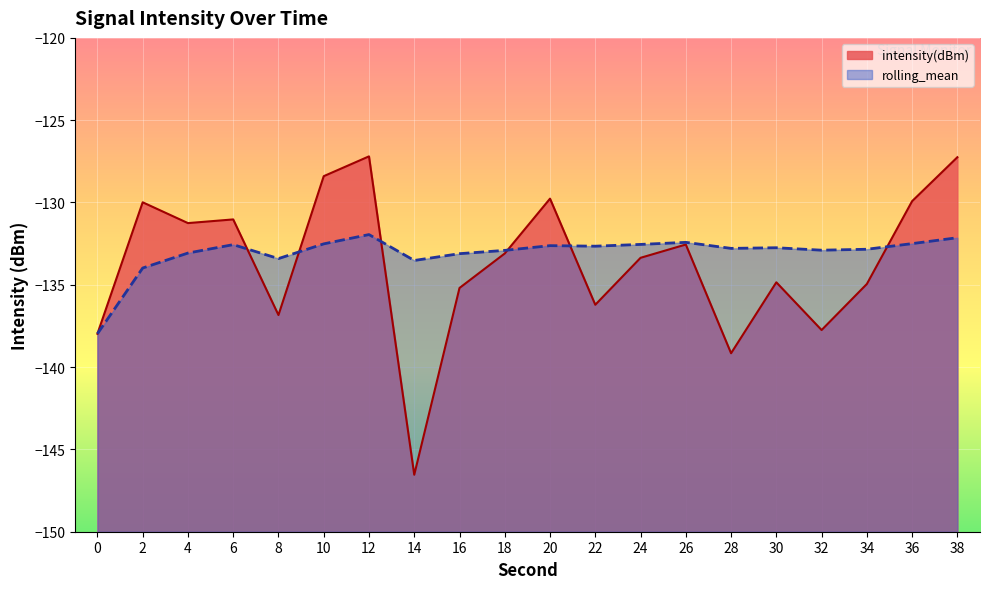

Between which two adjacent categories do rolling_mean and intensity(dBm) first intersect?

6 and 8